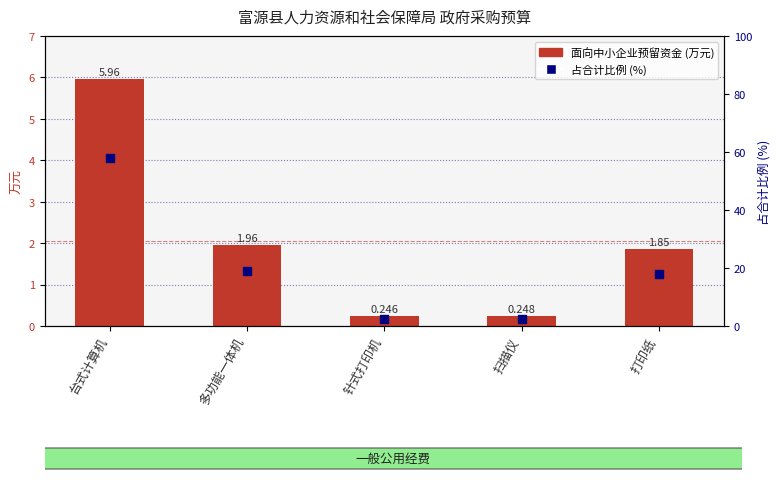

Which series reaches the minimum Y coordinate?

面向中小企业预留资金